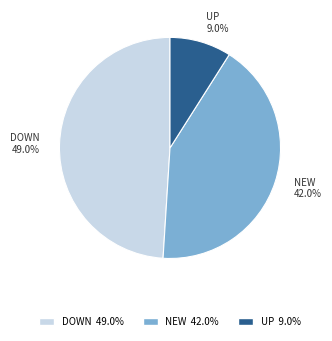

What is the total percentage of UP and NEW?

51.0%